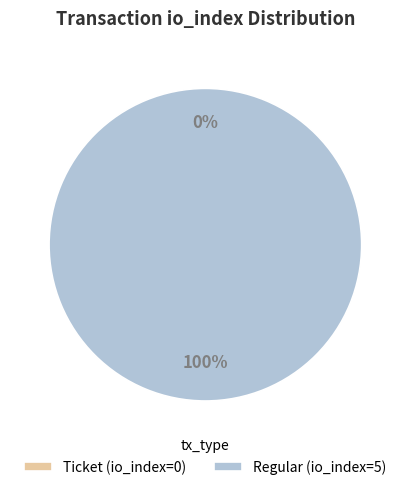

Which category accounts for the majority?

Regular (io_index=5)